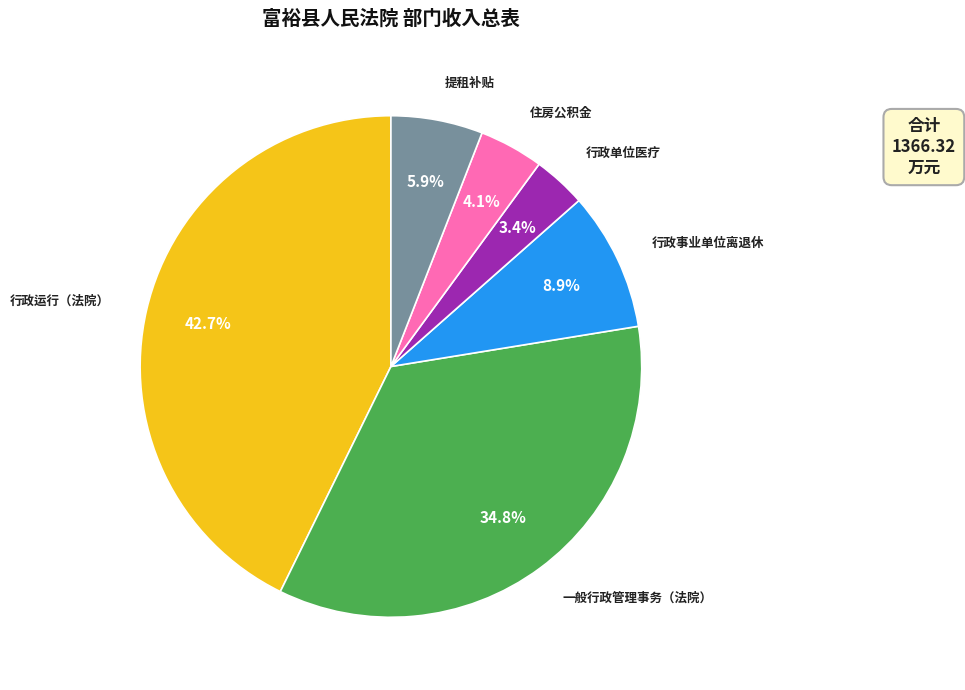

Which has a higher value, 行政运行（法院） or 行政单位医疗?

行政运行（法院）